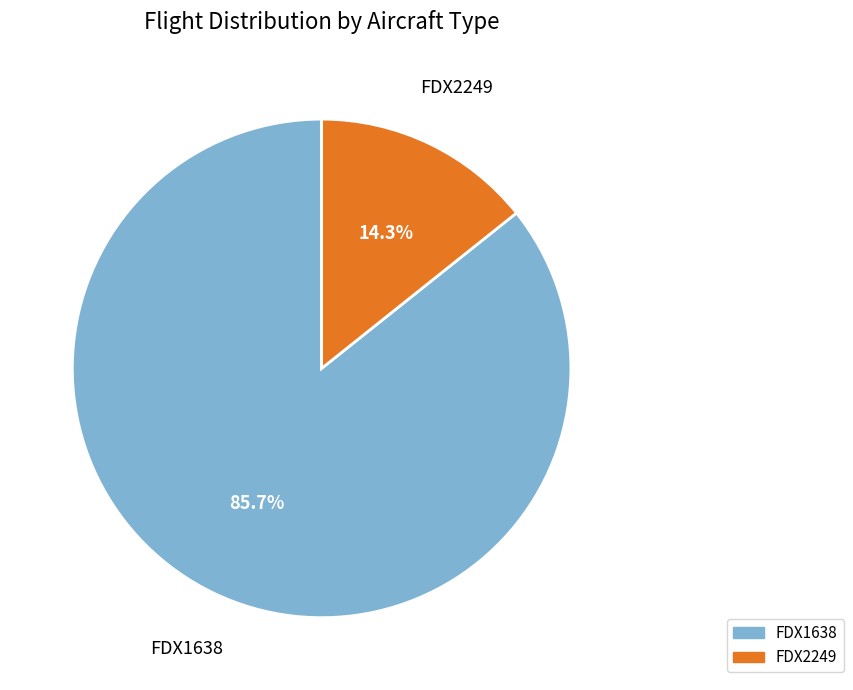

What percentage is NOT represented by FDX2249?

85.7%